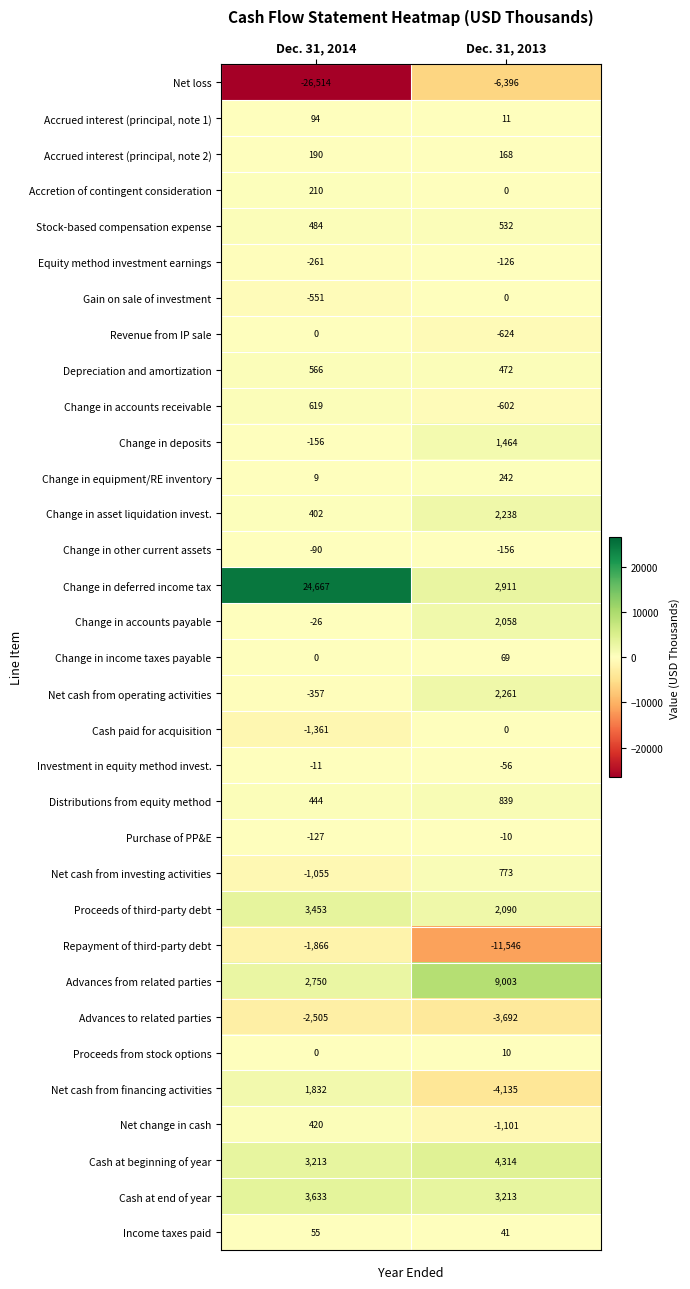

What is the minimum value shown in the chart?

-26514